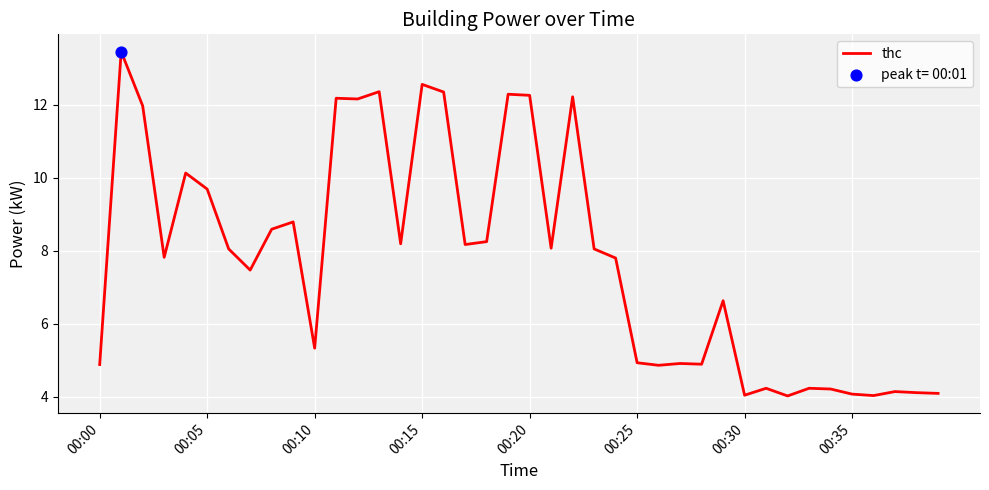

What is the minimum value shown in the chart?

4.0